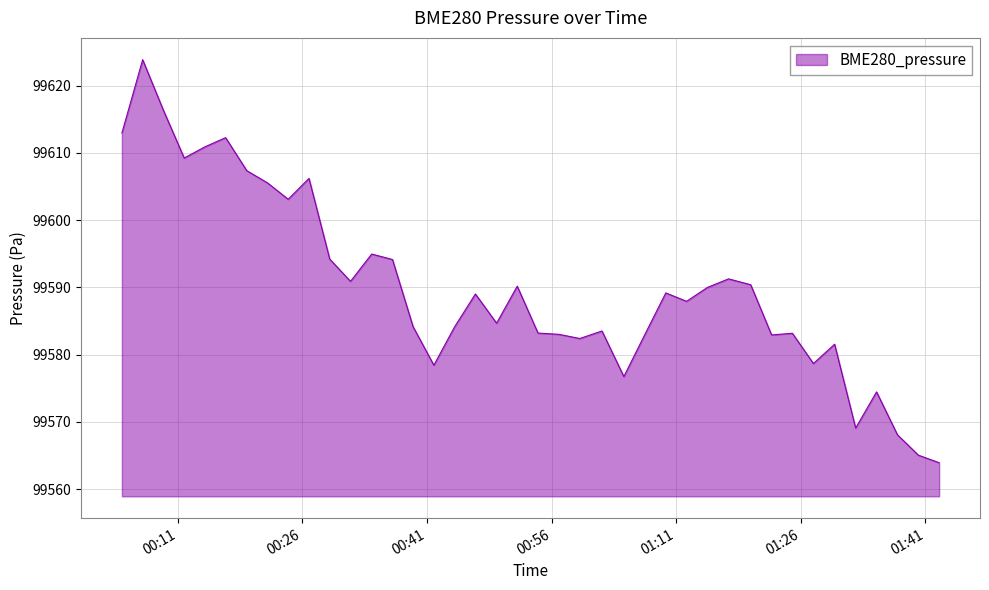

What is the smallest value displayed?

99563.9